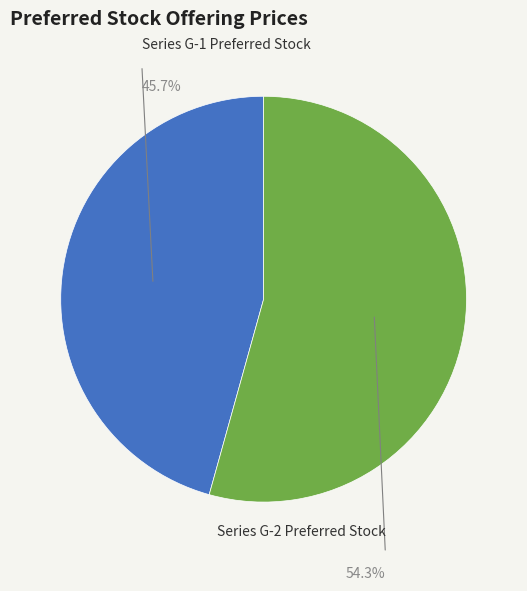

How many segments does this pie chart have?

2